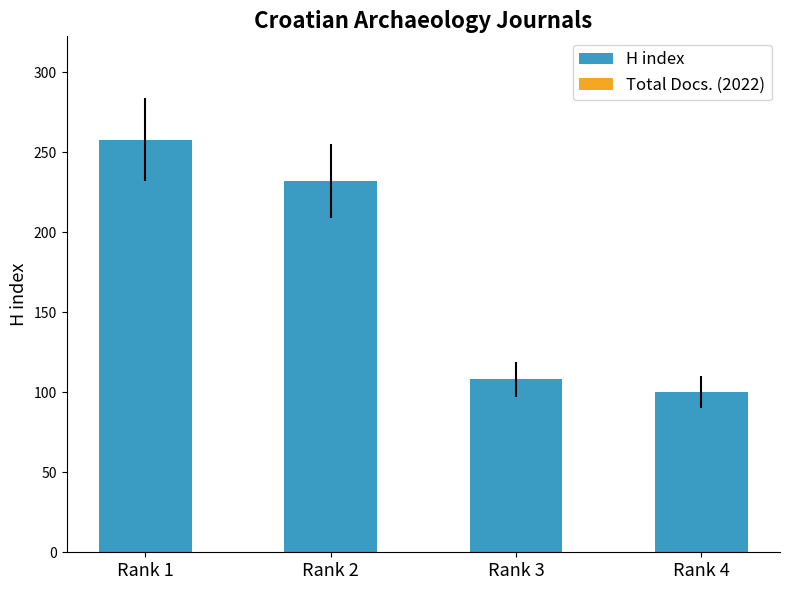

What is the sum of all H index values?

698.0